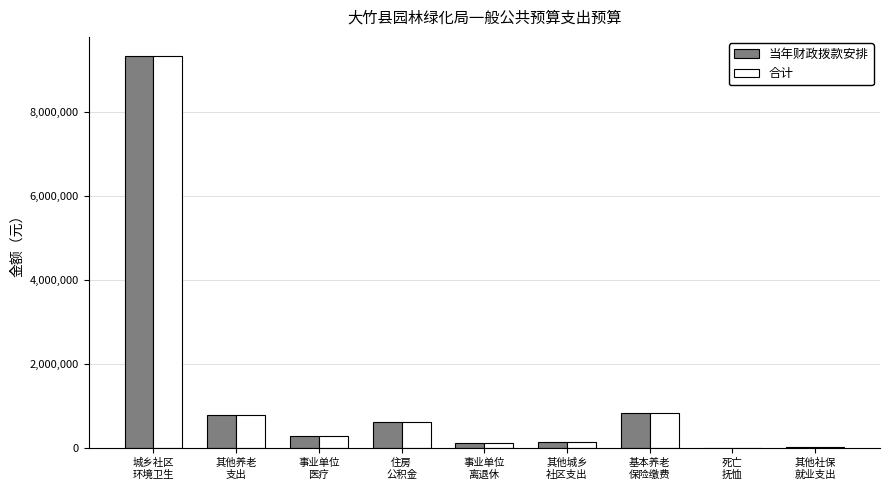

How many series are shown in this chart?

2